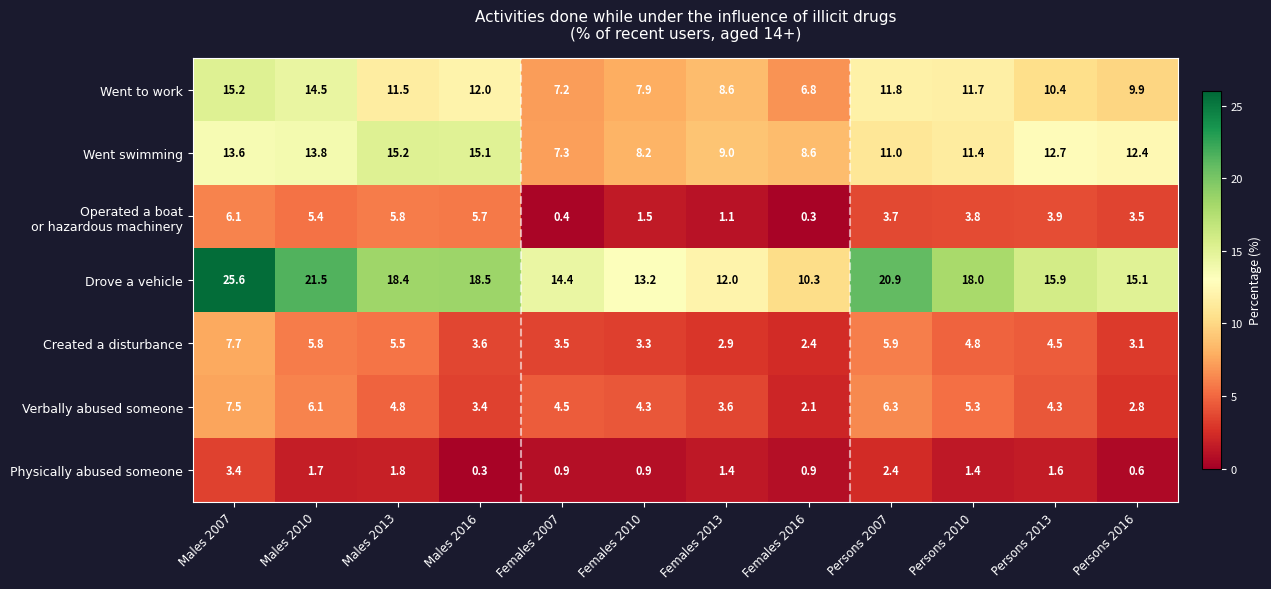

Between Persons 2007 and Persons 2016, which series saw the biggest shift?

Drove a vehicle